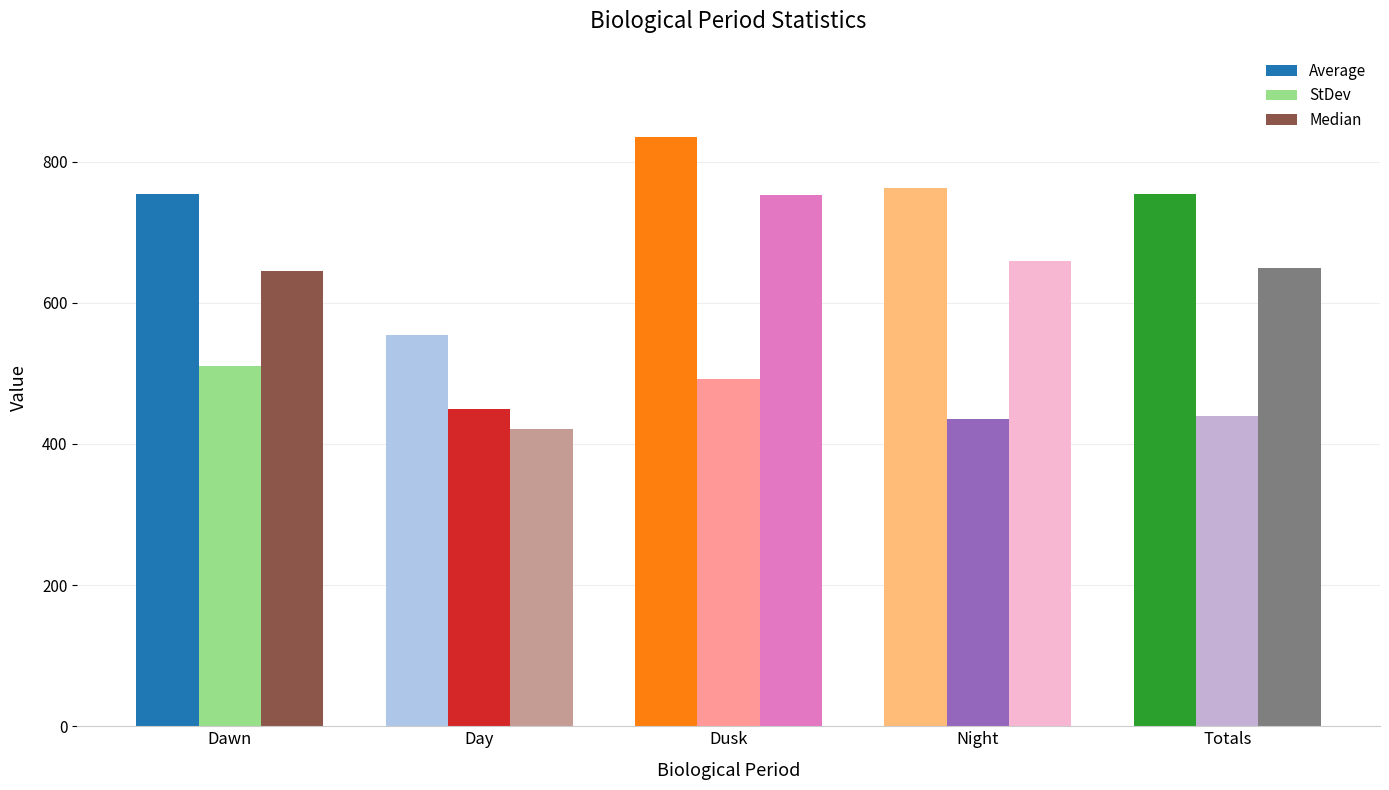

Which series has the largest total across all categories?

Average